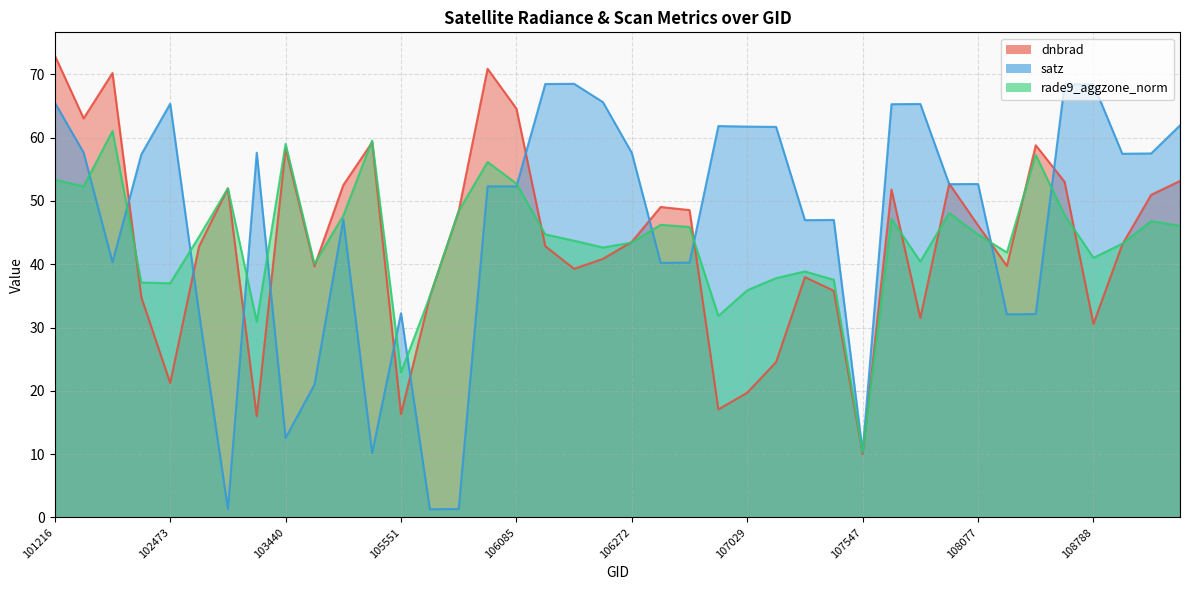

Where does the satz series first go above 52?

101216